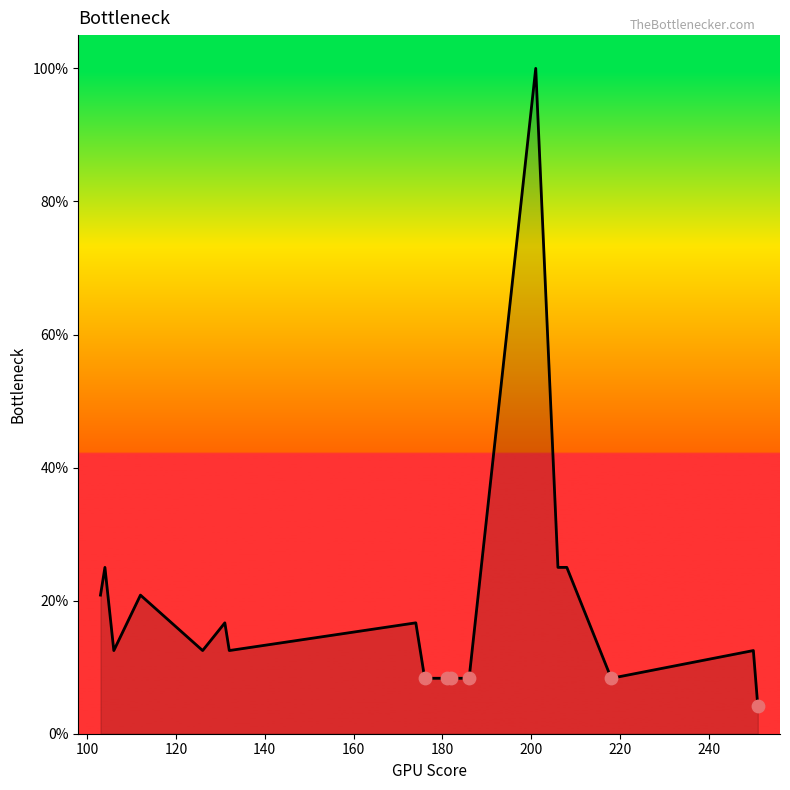

What is the minimum value shown in the chart?

4.2